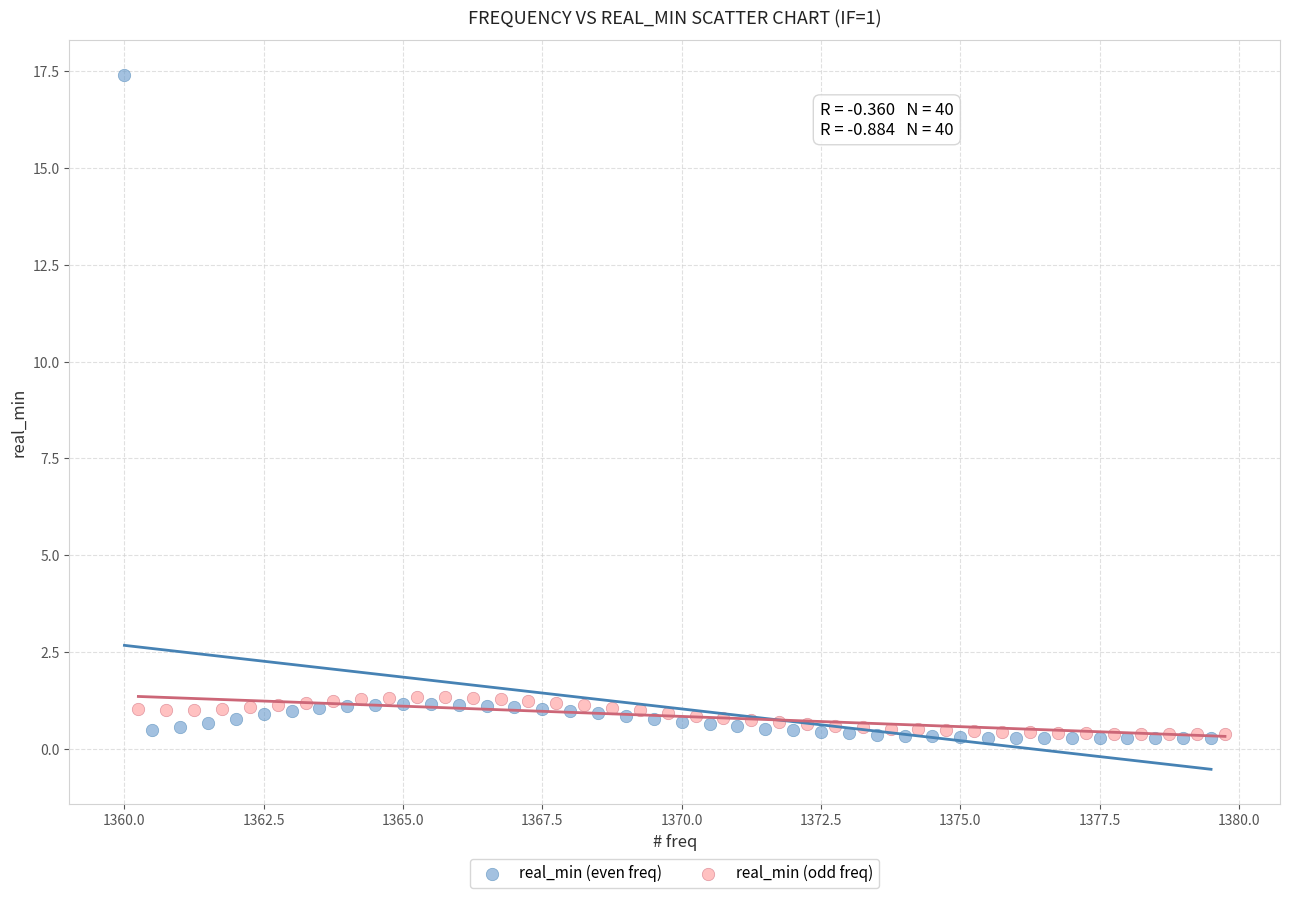

Which series contains the highest Y value?

real_min (even freq)